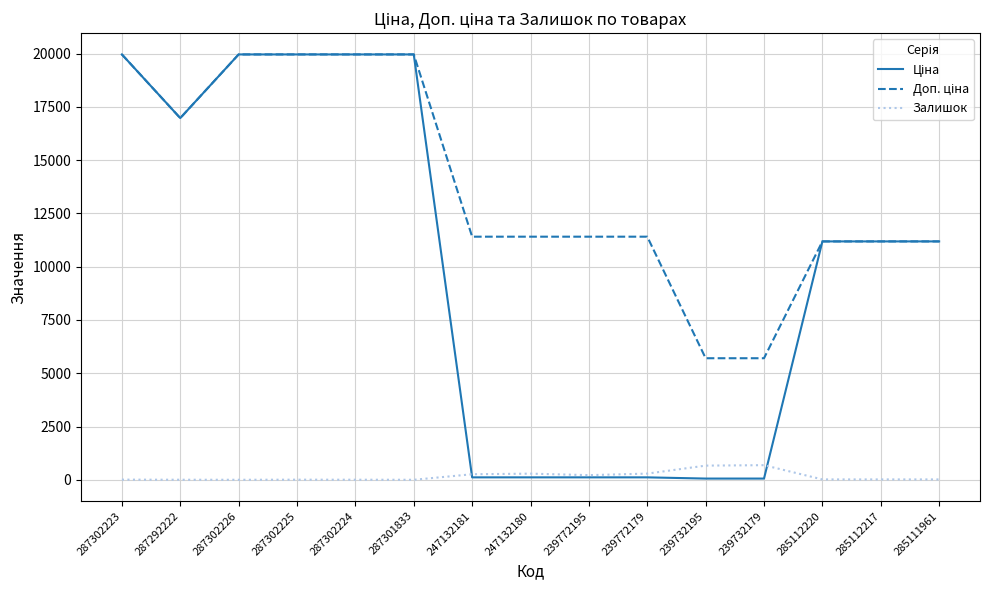

At 287302224, list the series in order from smallest to largest.

Залишок, Ціна, Доп. ціна